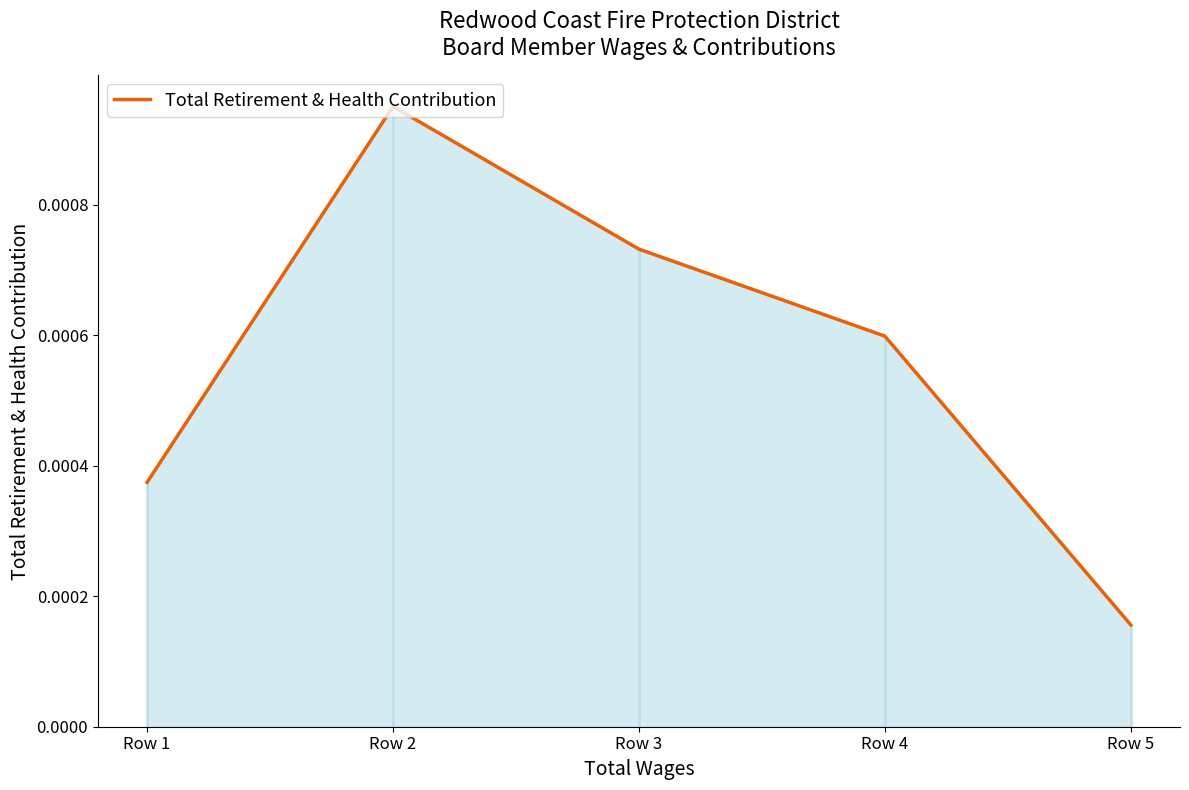

How many data points does each series have?

5